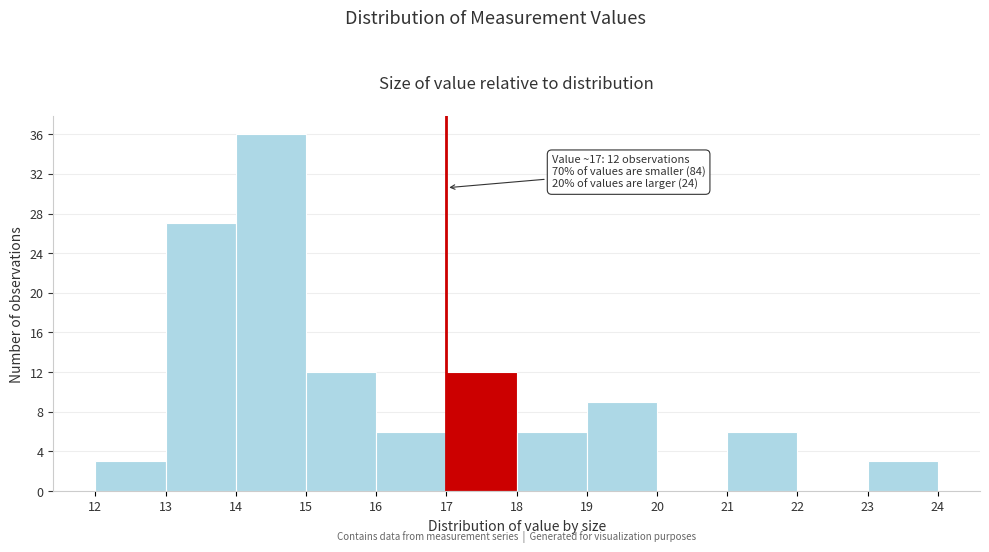

Which range on the x-axis has the tallest bar?

14 to 15